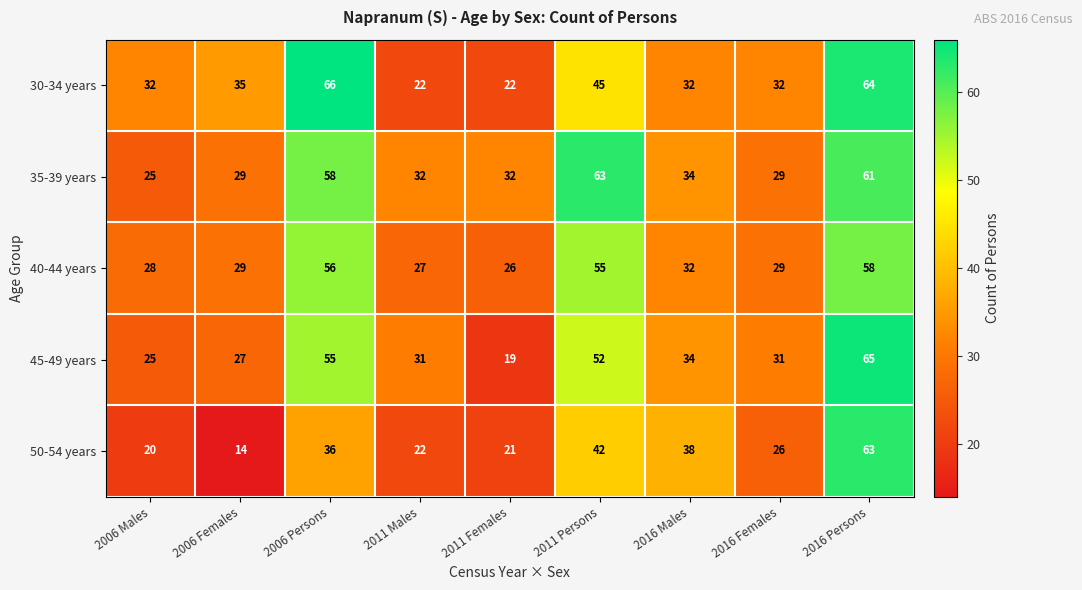

What is the total value across all series at 2011 Persons?

257